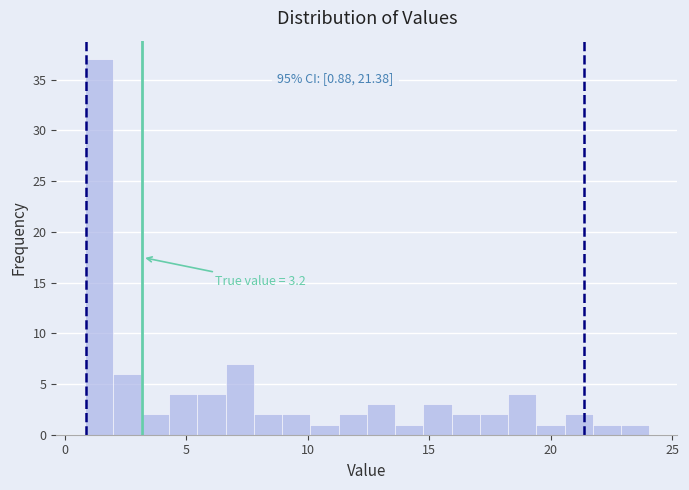

Around what value on the x-axis is the tallest bar? Give the approximate position of its centre, as read against the axis.

1.5